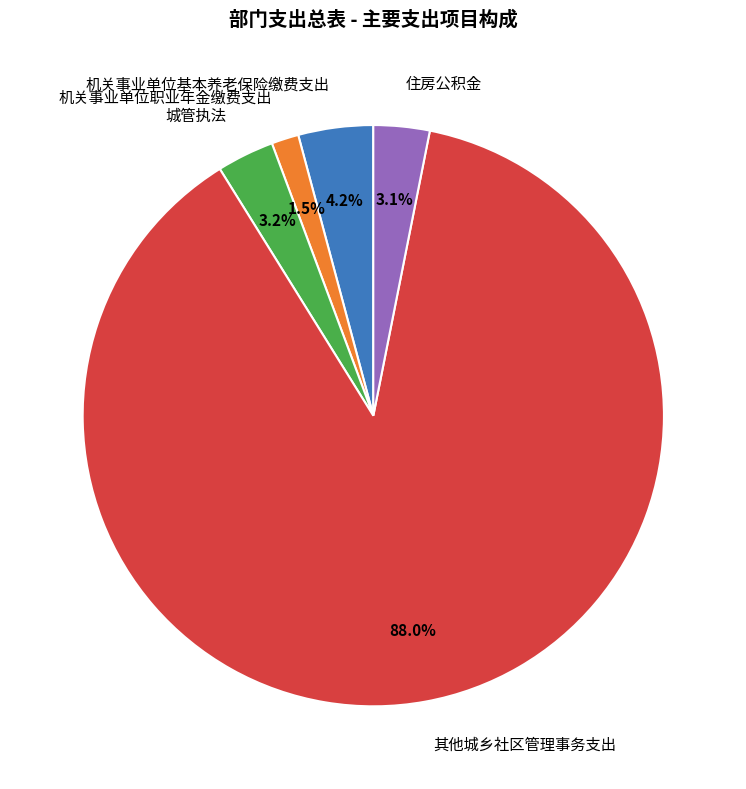

Which category has the smallest portion of the pie?

机关事业单位职业年金缴费支出